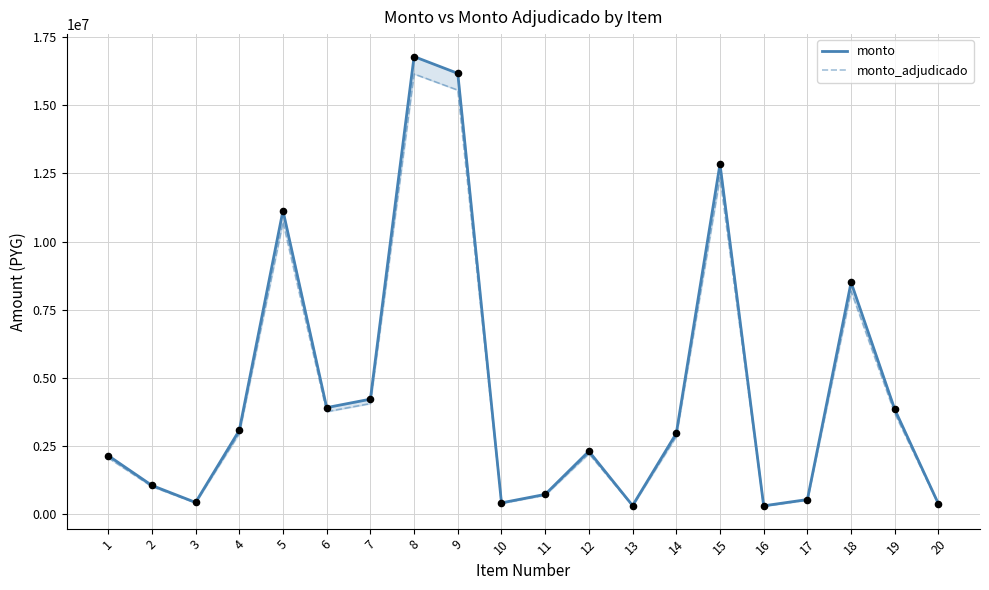

Is the value of monto_adjudicado at 15 greater than the value of monto at 6?

Yes